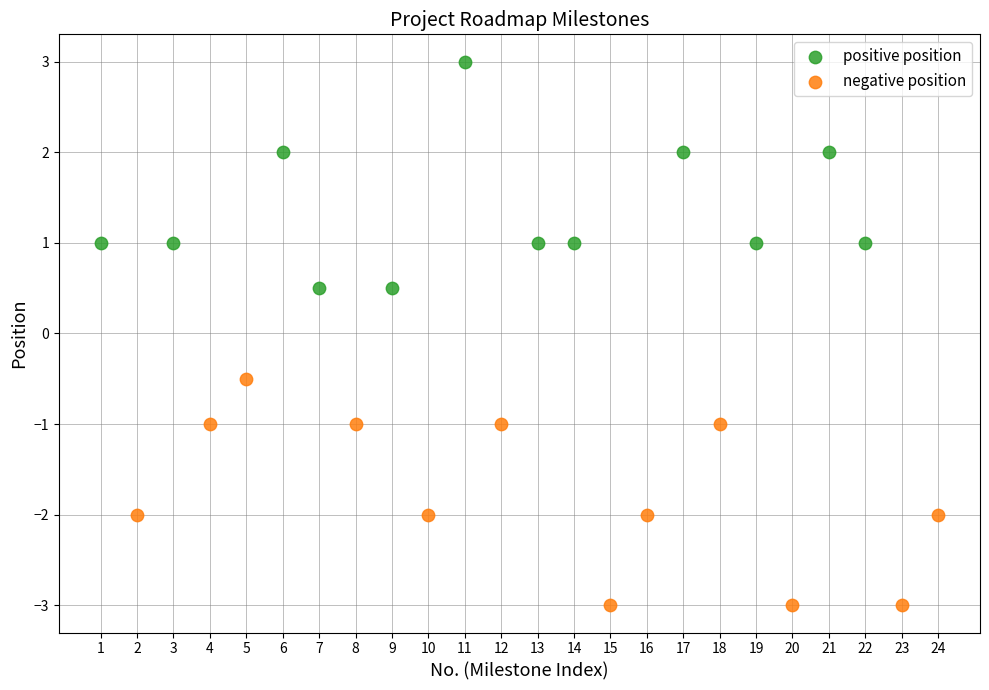

Which series contains the lowest Y value?

negative position